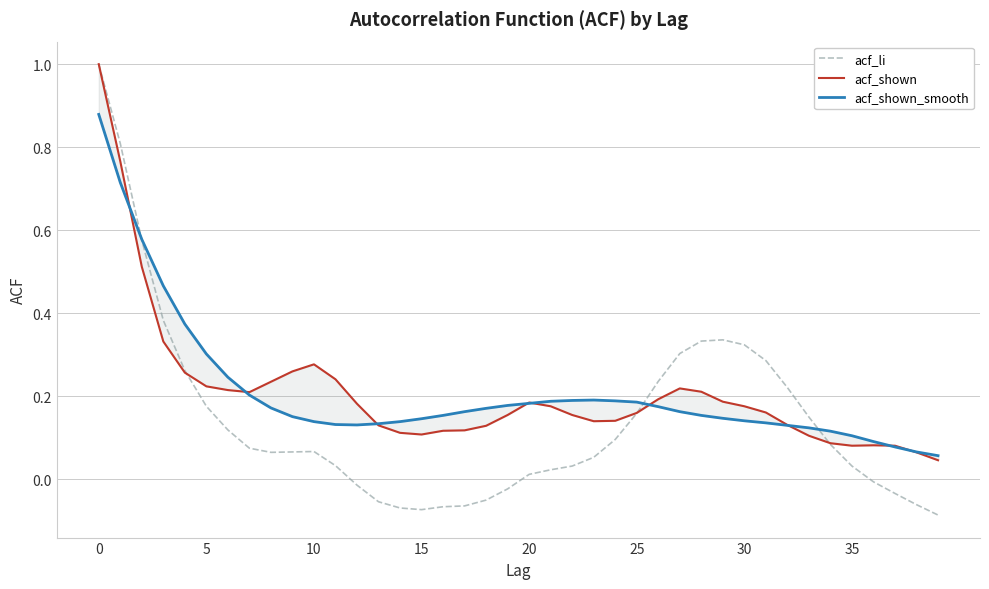

True or false: acf_li has more than 2 points higher than both neighbors.

False